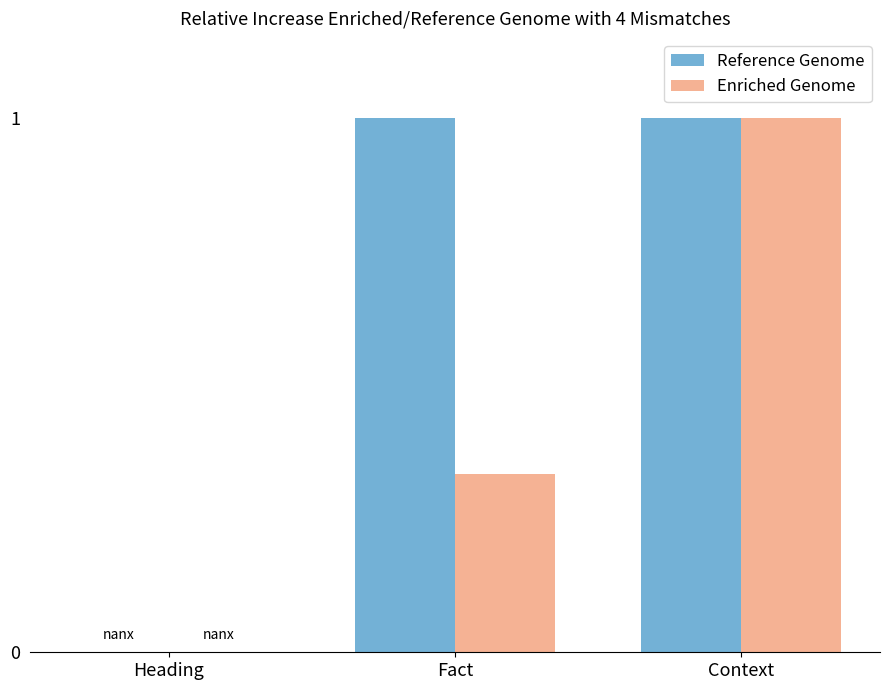

What is the total value across all series at Context?

2.0